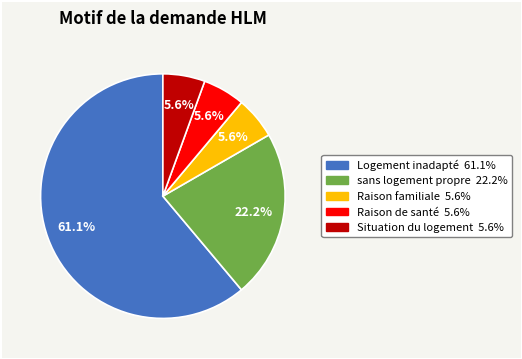

Is there any slice that represents more than half of the pie?

Yes